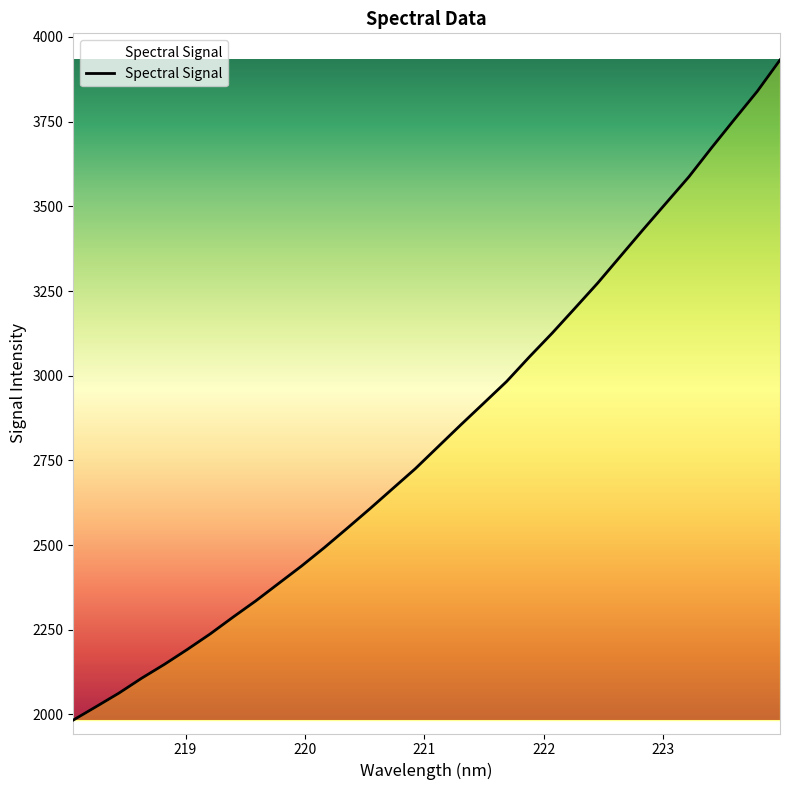

What is the maximum value shown in the chart?

3932.1